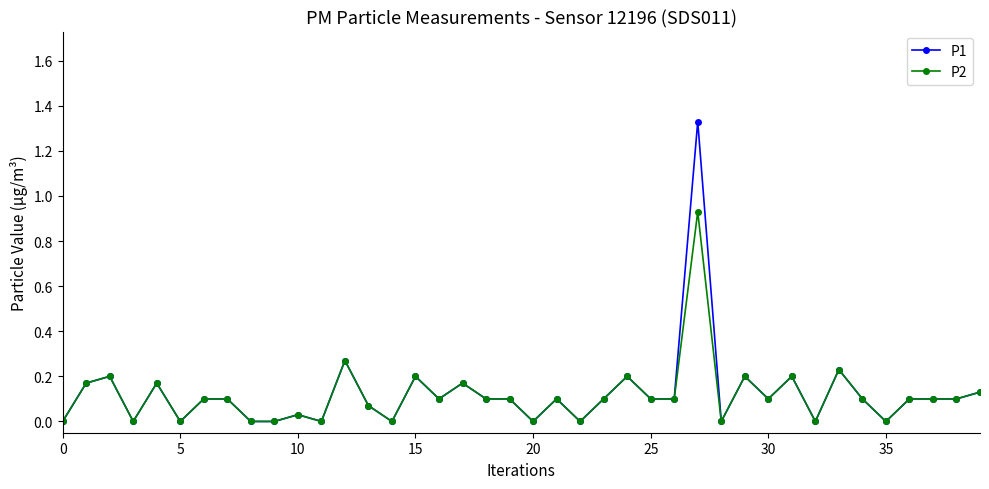

True or false: P1 has more than 1 interior local peaks.

True